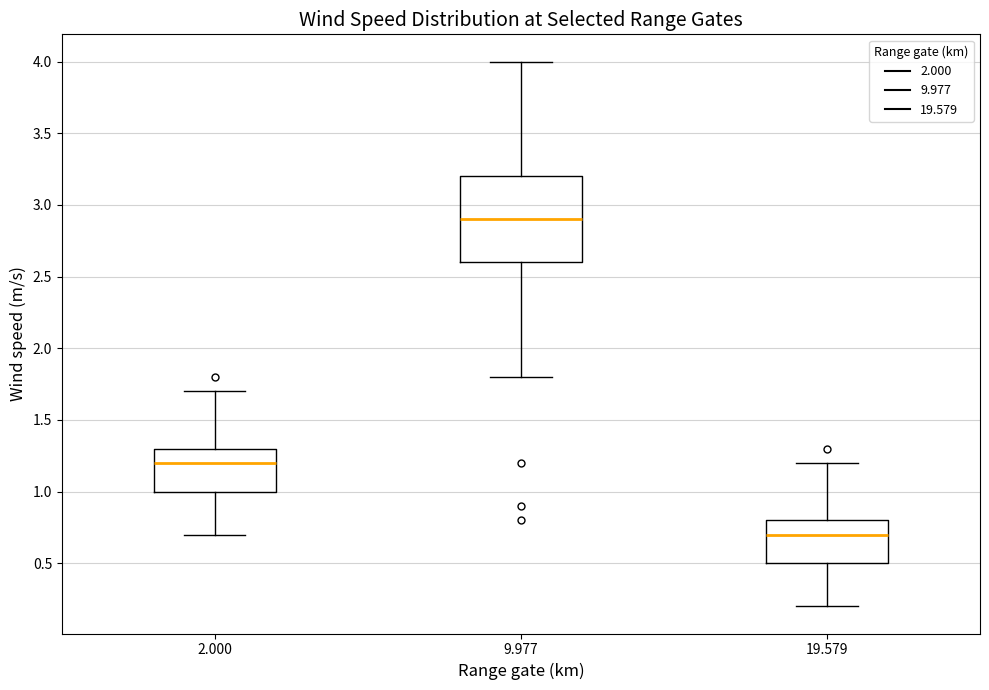

Reading left to right, read every box against the y-axis: the position of its median line, the range the box covers, and the ends of its whiskers. The values are not printed on the chart, so give them approximately, as read against the axis.

2.000: median 1.2, box 1.0 to 1.3, whiskers 0.7 to 1.7
9.977: median 2.9, box 2.6 to 3.2, whiskers 1.8 to 4.0
19.579: median 0.7, box 0.5 to 0.8, whiskers 0.2 to 1.2